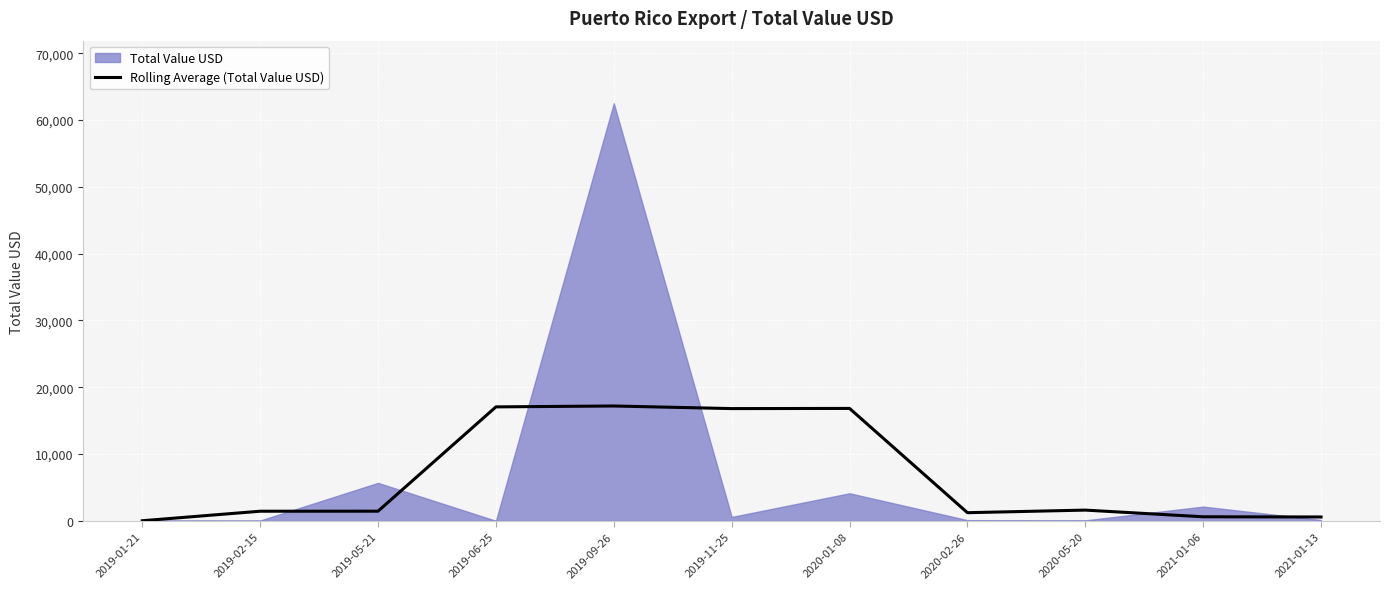

What is the difference between the values at 2019-11-25 and 2020-05-20?

15191.0